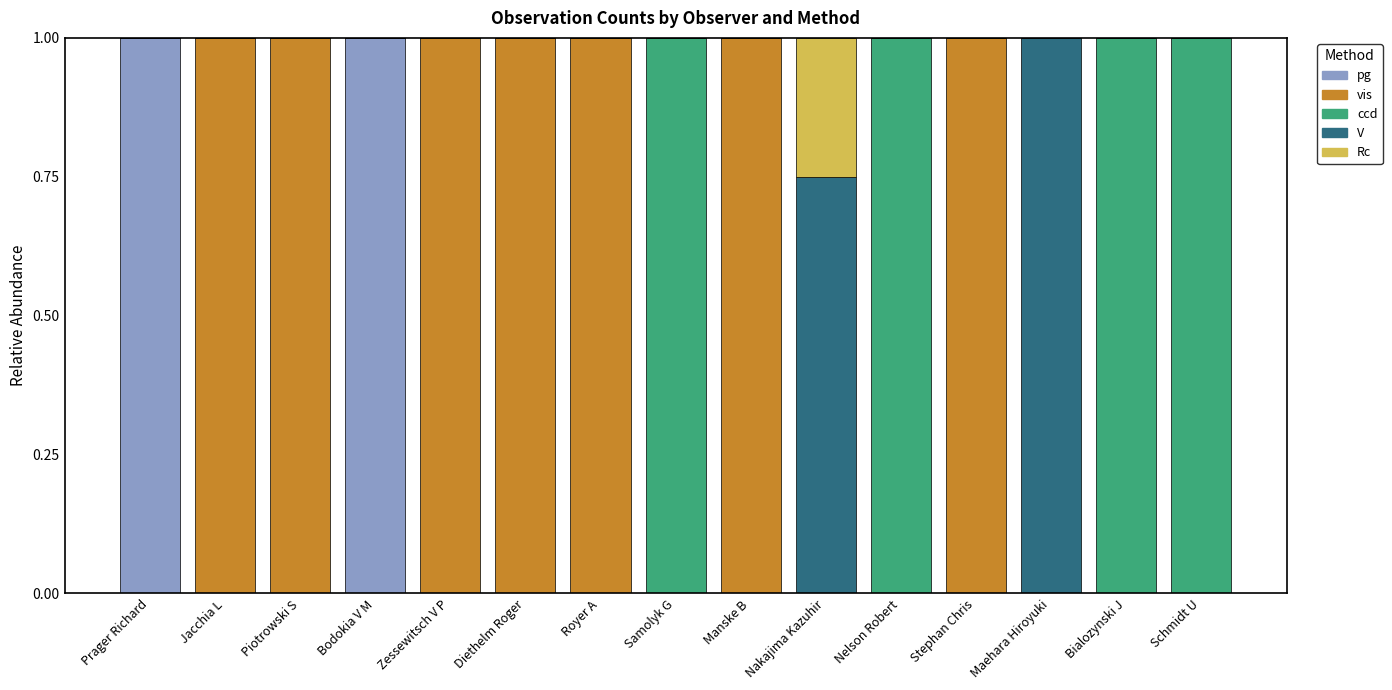

What is the sum of all pg values?

2.0